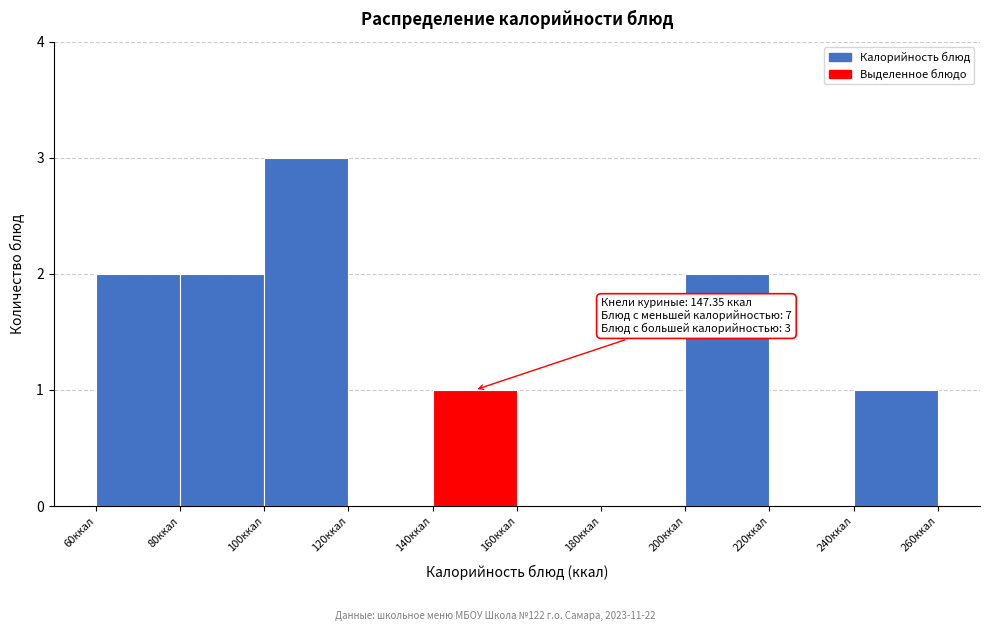

Over which range of the x-axis is the bar tallest?

100 to 120